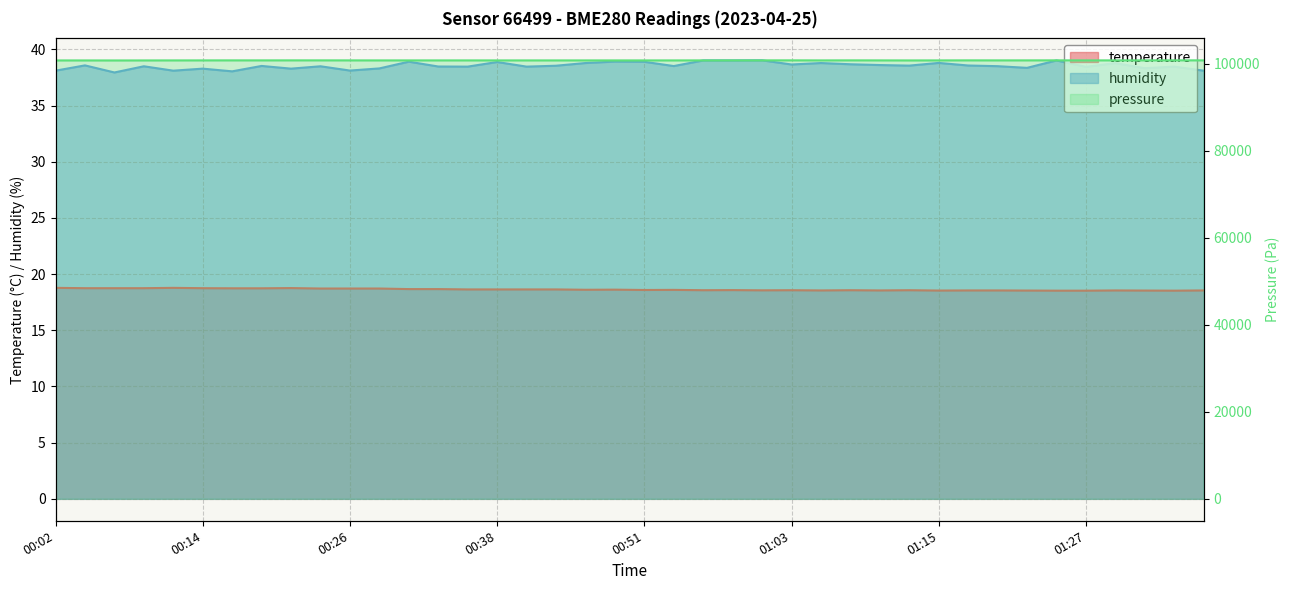

What position from the right is 00:04?

39